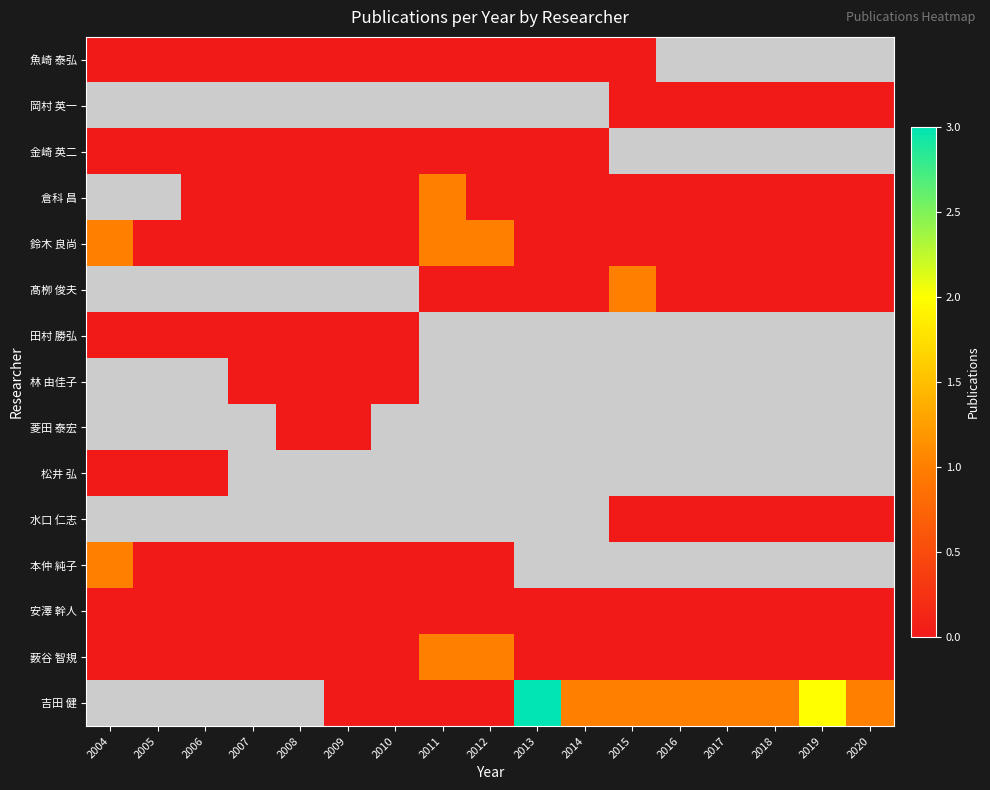

Which has a higher value, 2016 or 2004?

2004